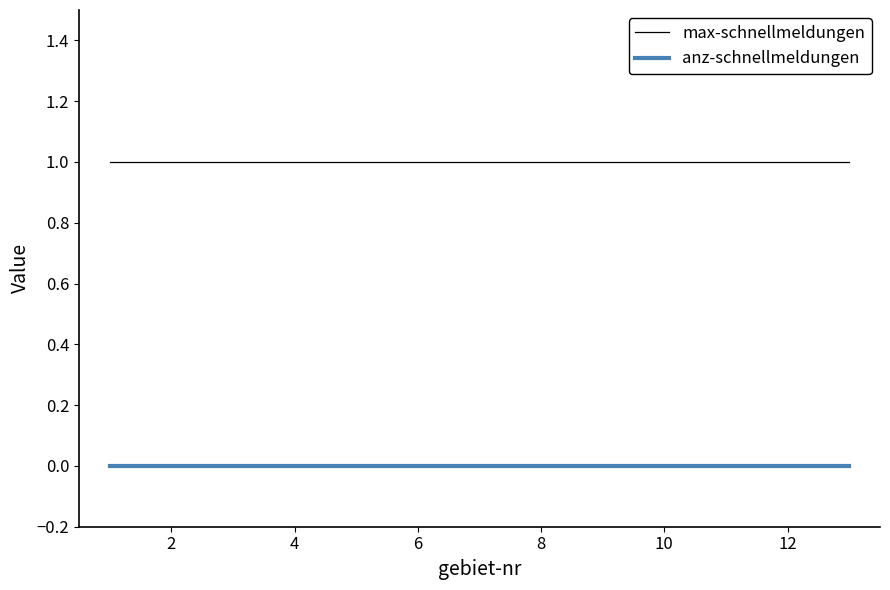

True or false: anz-schnellmeldungen and max-schnellmeldungen cross at least once.

False